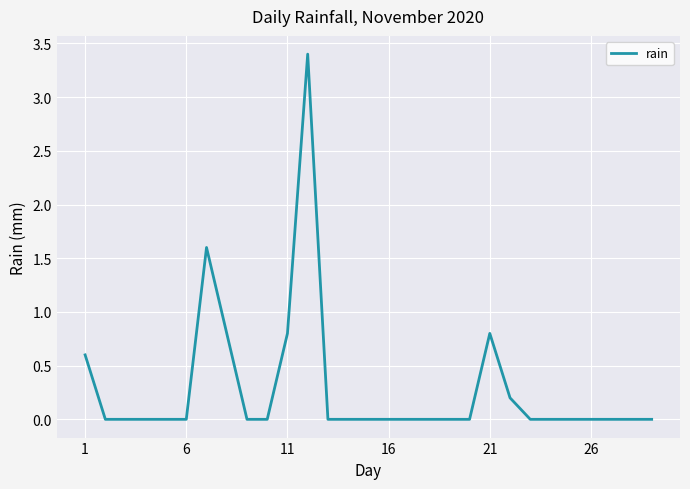

What is the difference between the maximum and minimum values?

3.4